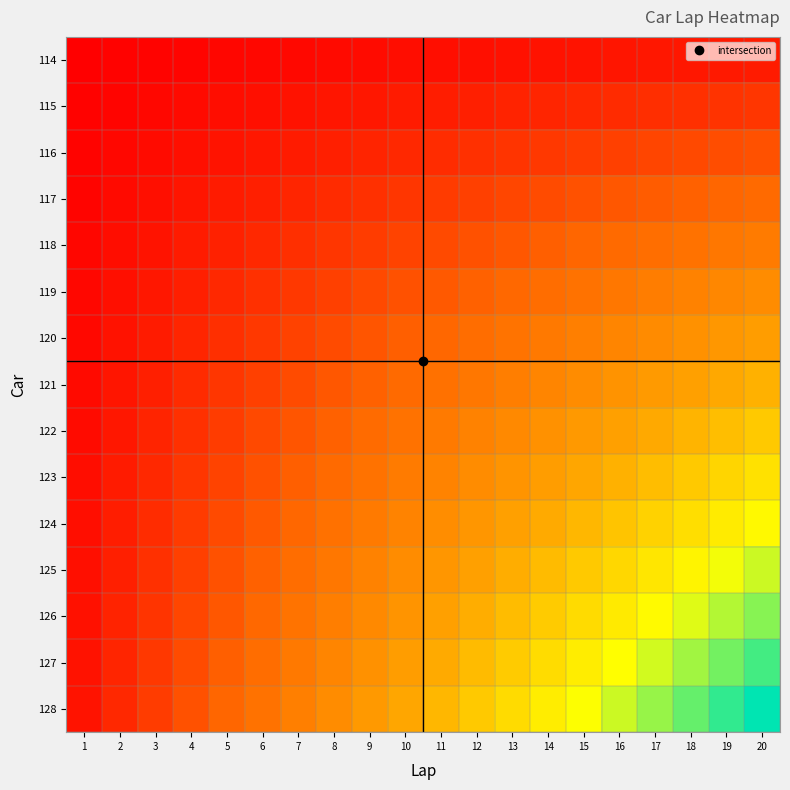

Which category has the lowest value across all series?

1